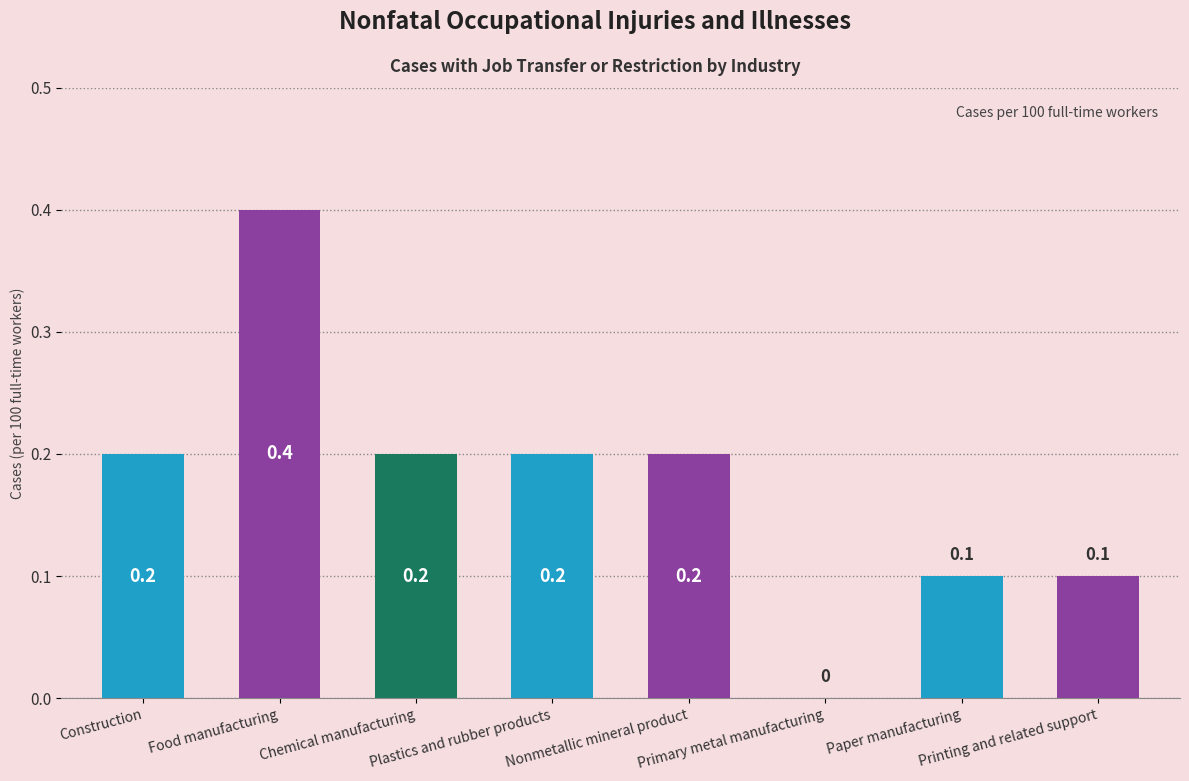

At which category does the chart reach its peak across all series?

Food manufacturing